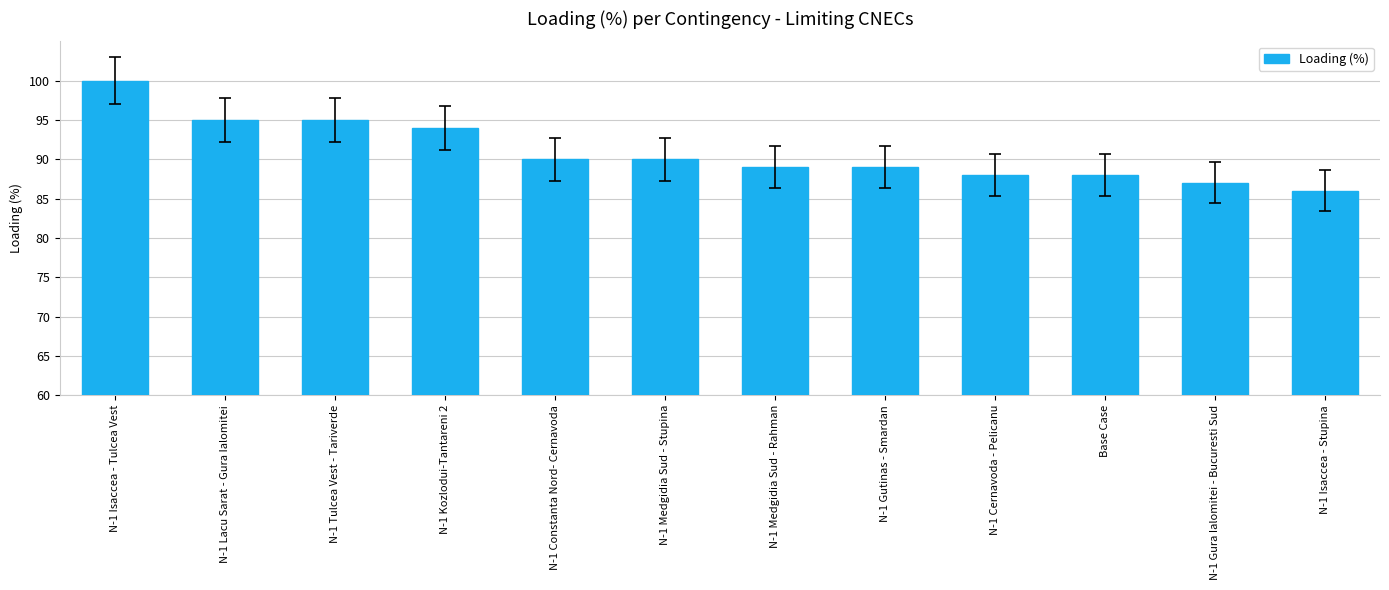

Which category has the lowest value across all series?

N-1 Isaccea - Stupina